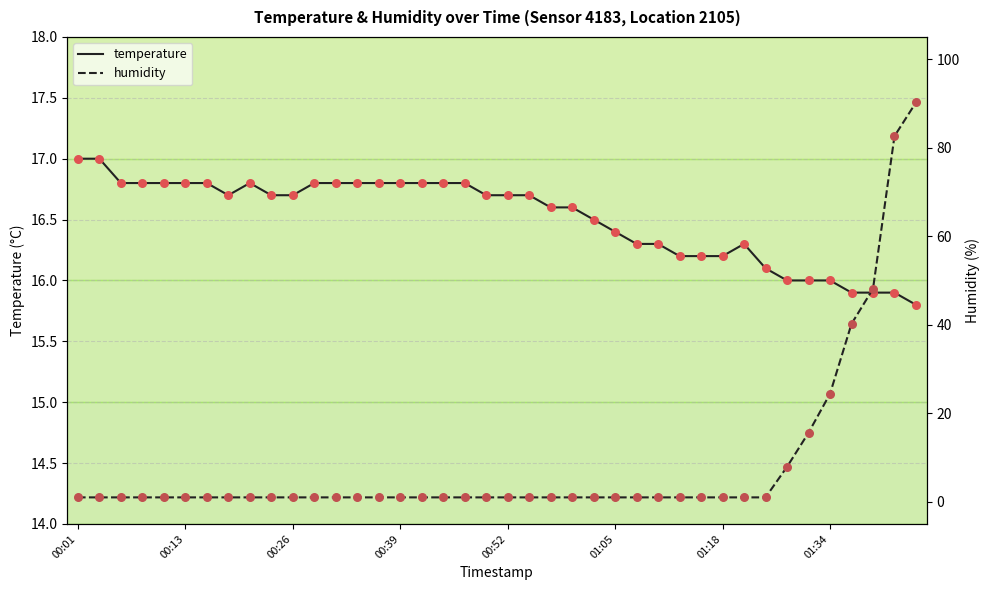

Which series has the largest Y range (max minus min)?

humidity